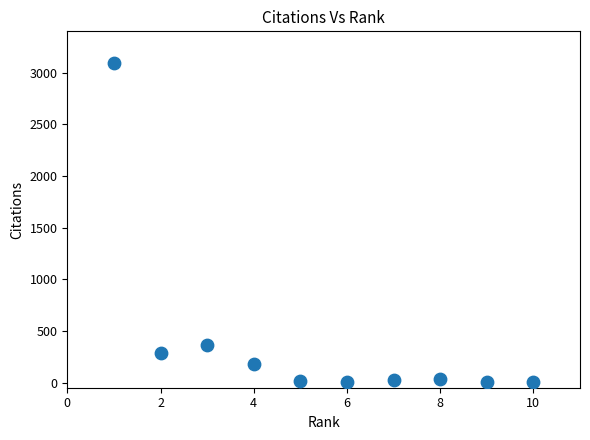

What Y value in the scatter plot is closest to 1549?

363